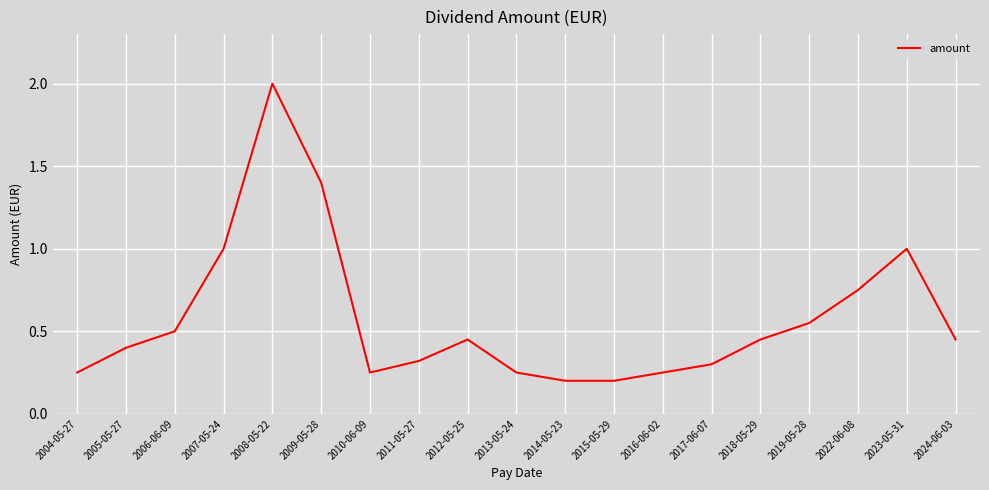

Which label corresponds to the largest value in the chart?

2008-05-22